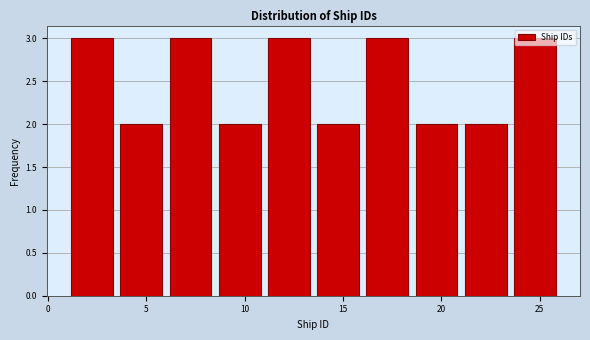

What is the height of the bar covering 1.0 to 3.5 on the x-axis? The values are not printed on the chart, so give them approximately, as read against the axis.

3